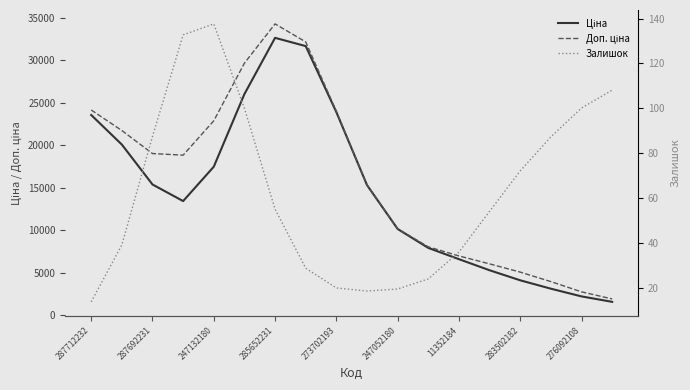

How many distinct data groups are displayed?

3